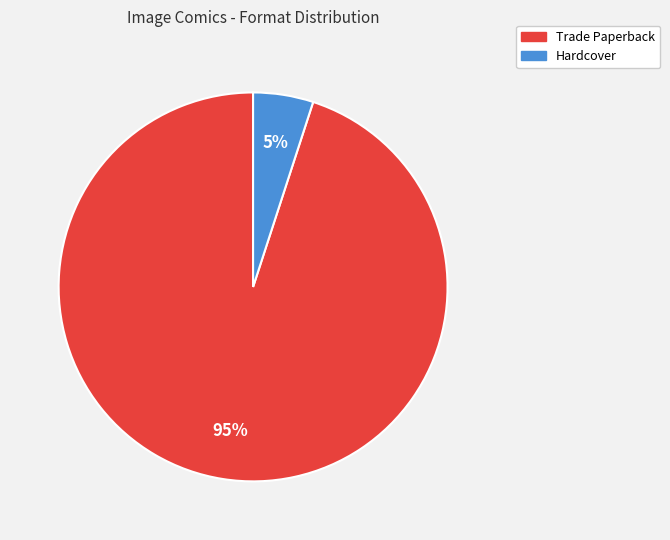

Does any single category account for the majority?

Yes